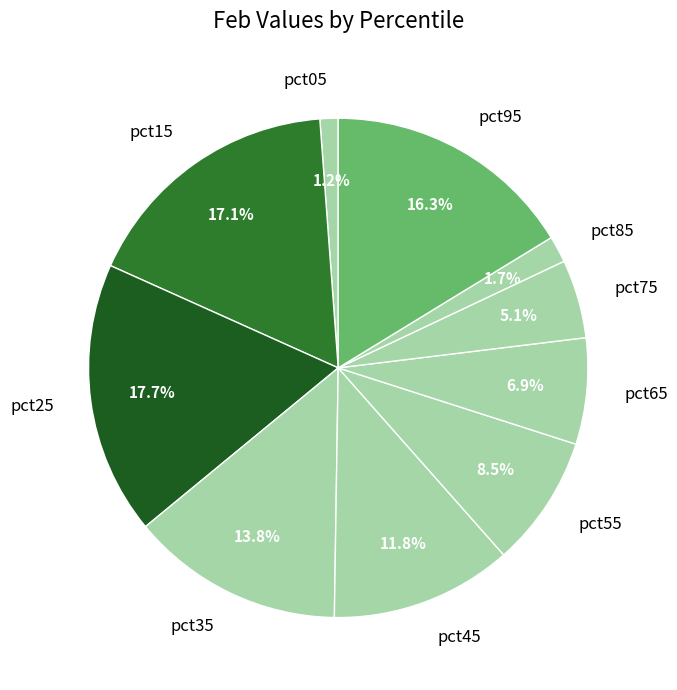

What is the smallest slice in the pie chart?

pct05